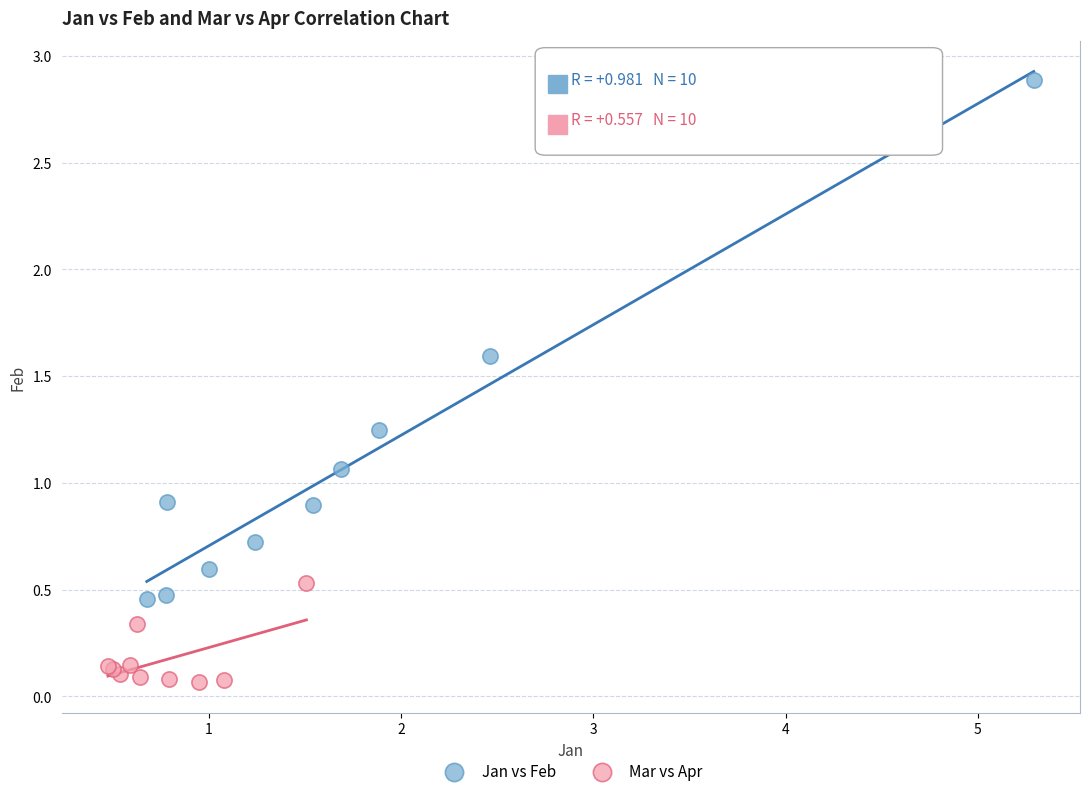

Which series reaches the maximum Y coordinate?

Jan vs Feb